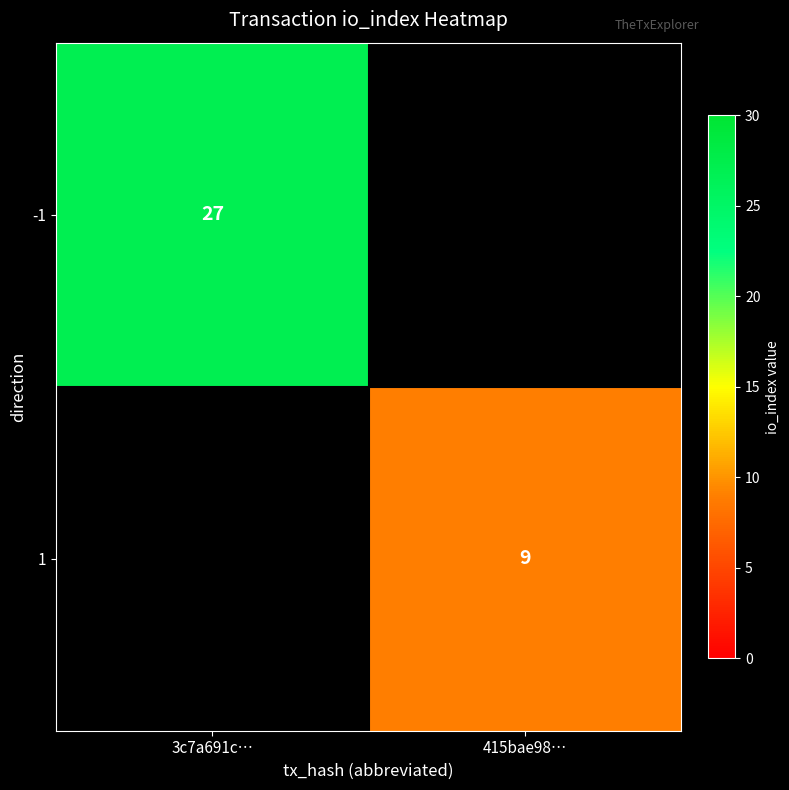

The -1 series shows 17 at 3c7a691c…. True or false?

False